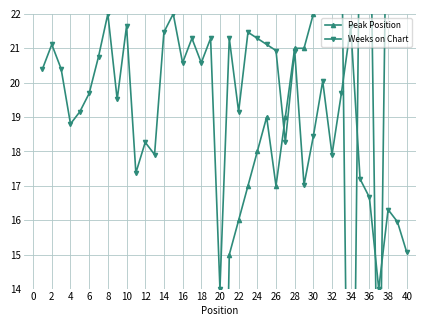

At which category does Weeks on Chart reach its first local valley?

4